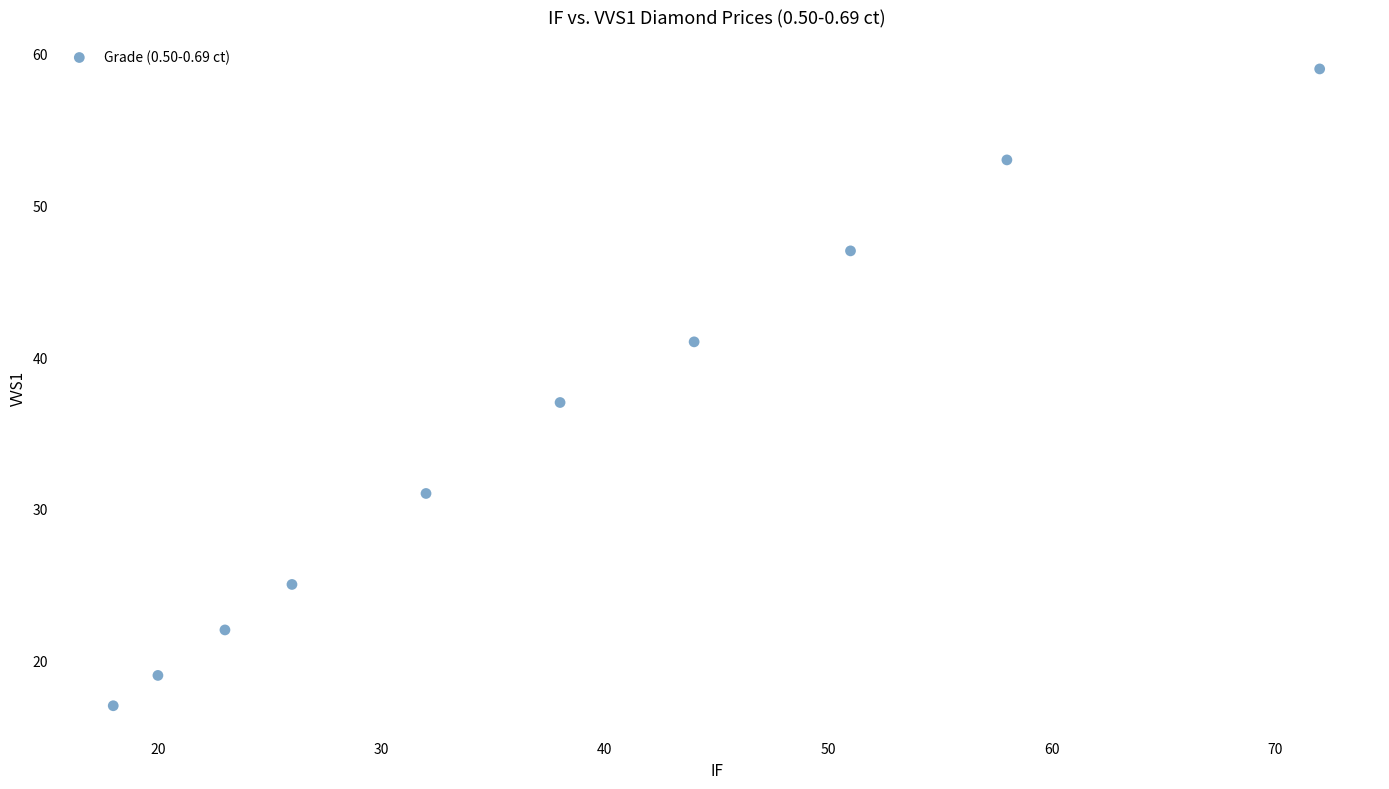

What Y value in the scatter plot is closest to 38?

37